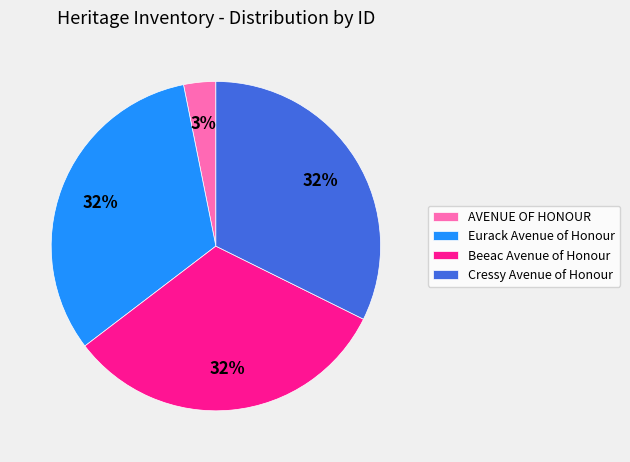

The Eurack Avenue of Honour slice represents 18% of the pie. True or false?

False